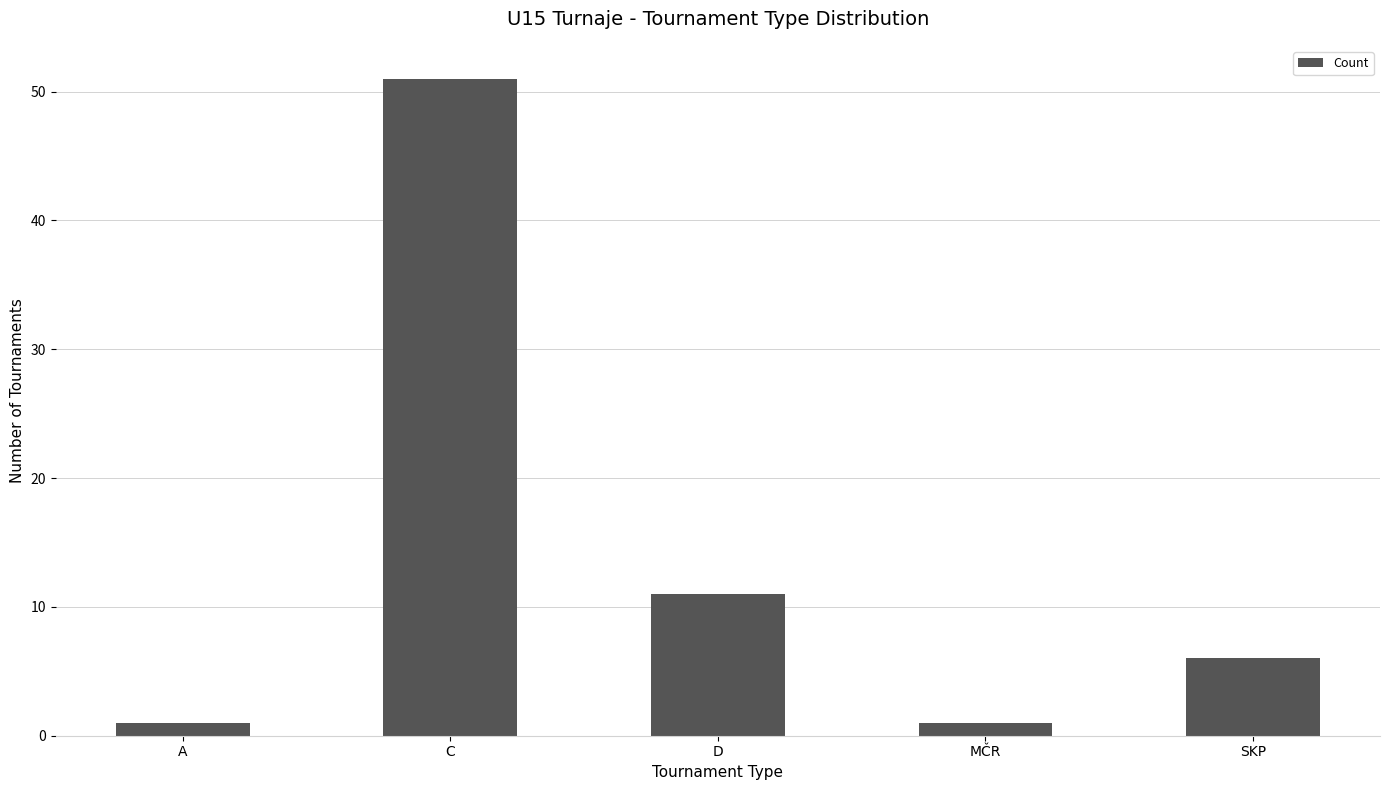

Which label corresponds to the largest value in the chart?

C